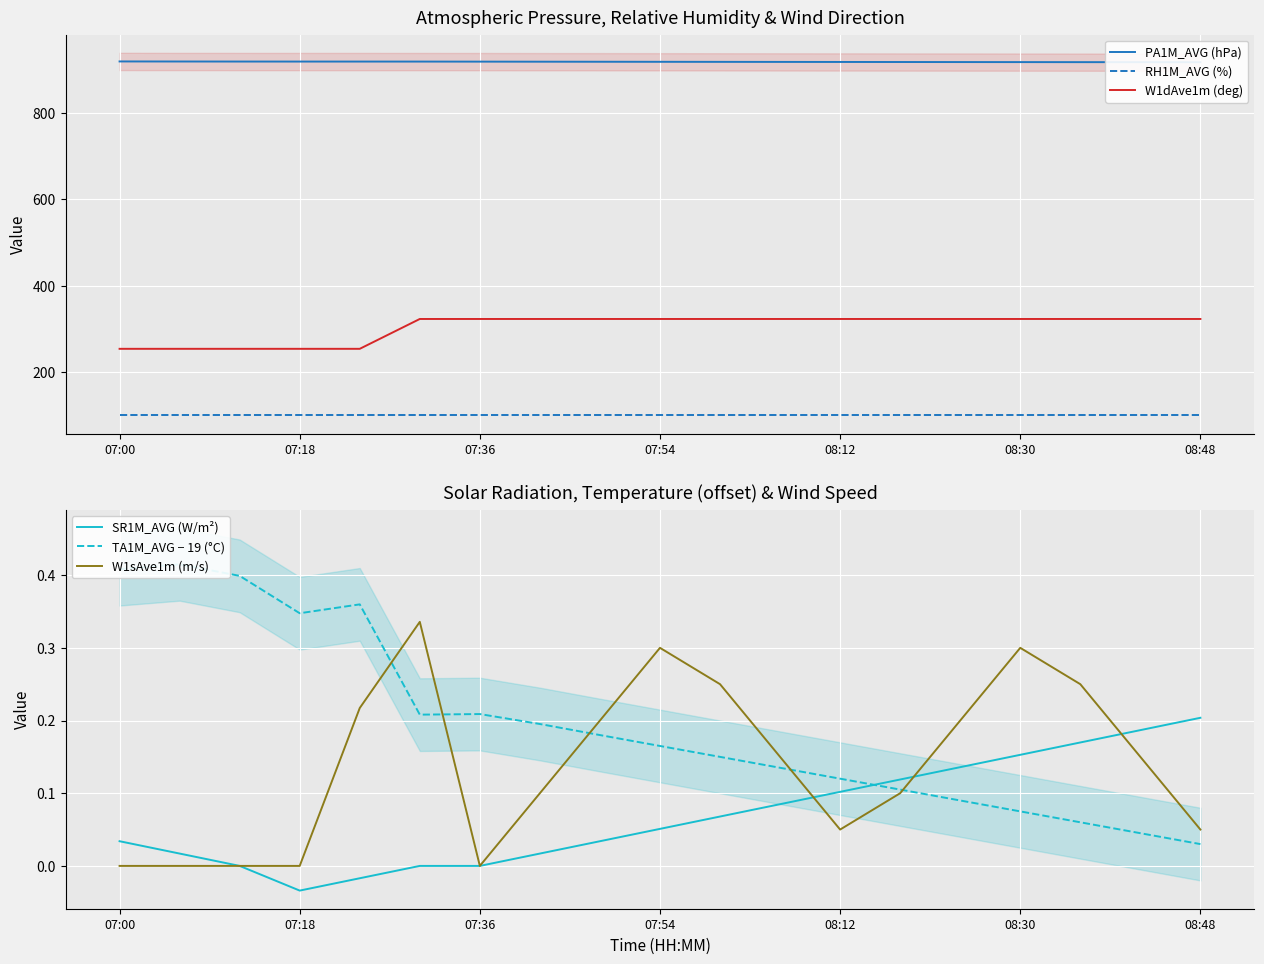

What is the approximate value of W1dAve1m (deg) at 10?

323.0